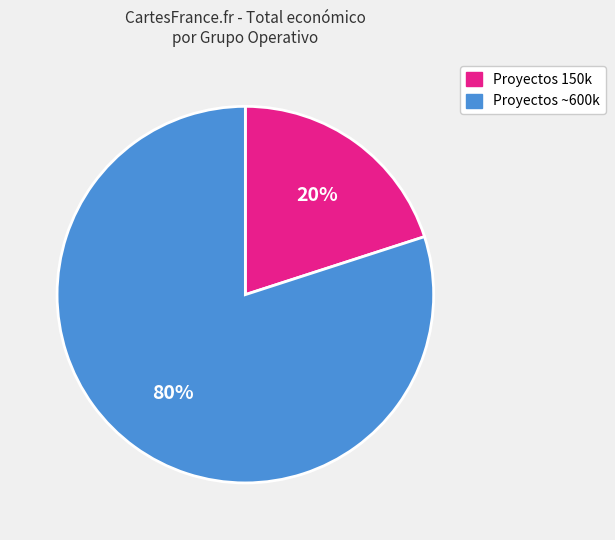

To the nearest percent, what is the difference between the largest and smallest slice percentages?

60%